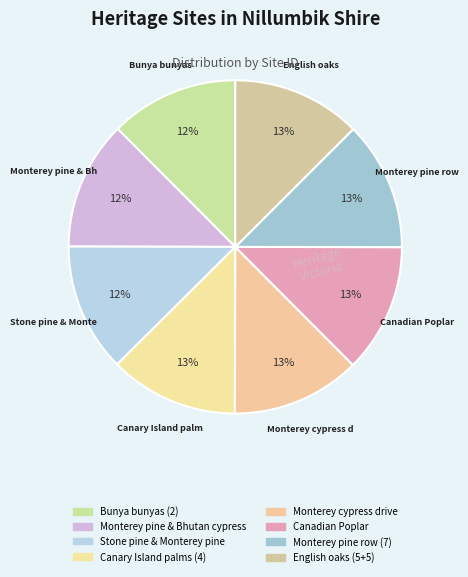

How many segments does this pie chart have?

8